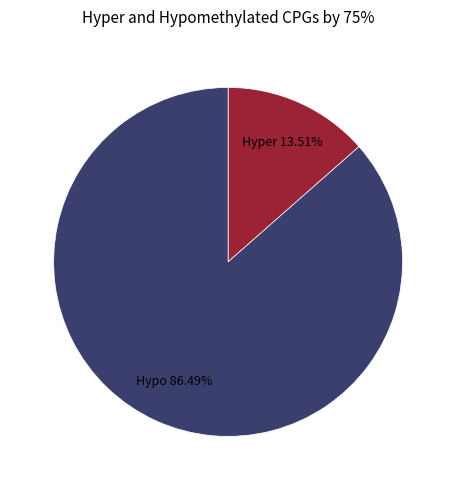

Is there a majority slice in this chart?

Yes